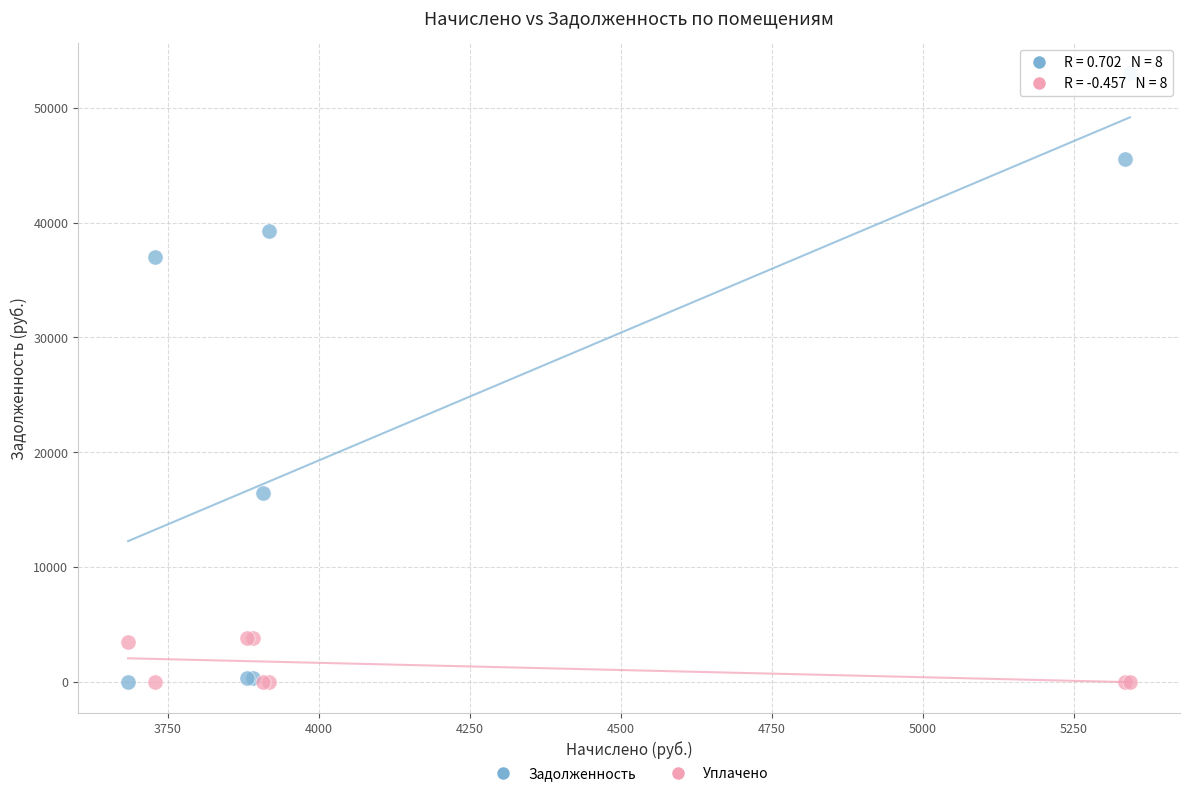

Which series has the largest Y range (max minus min)?

Задолженность